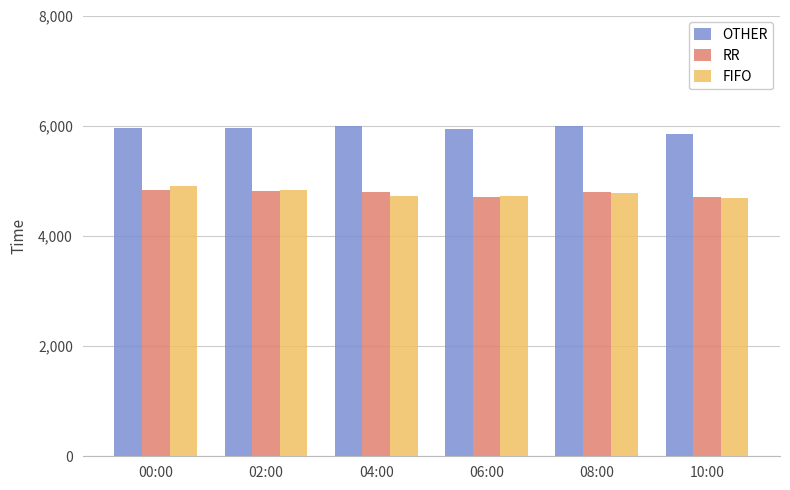

What is the smallest value displayed?

4681